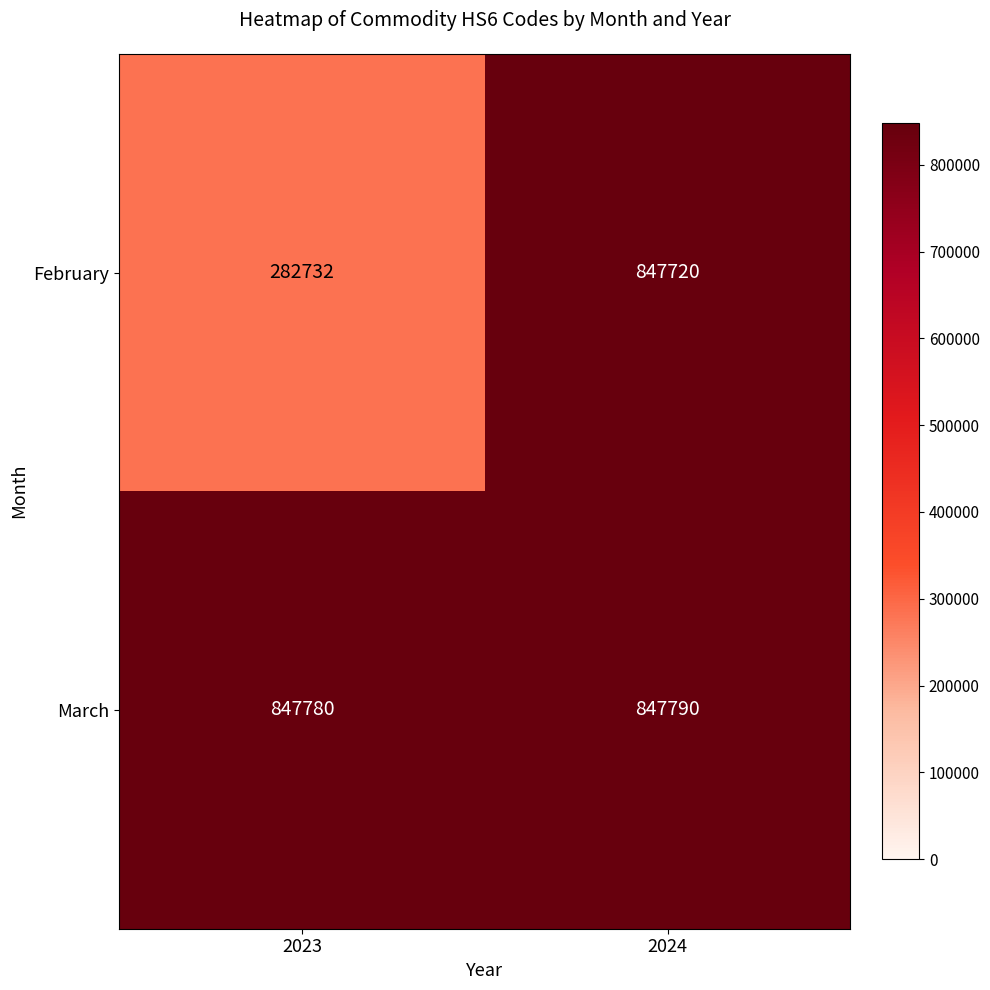

What is the smallest value displayed?

282732